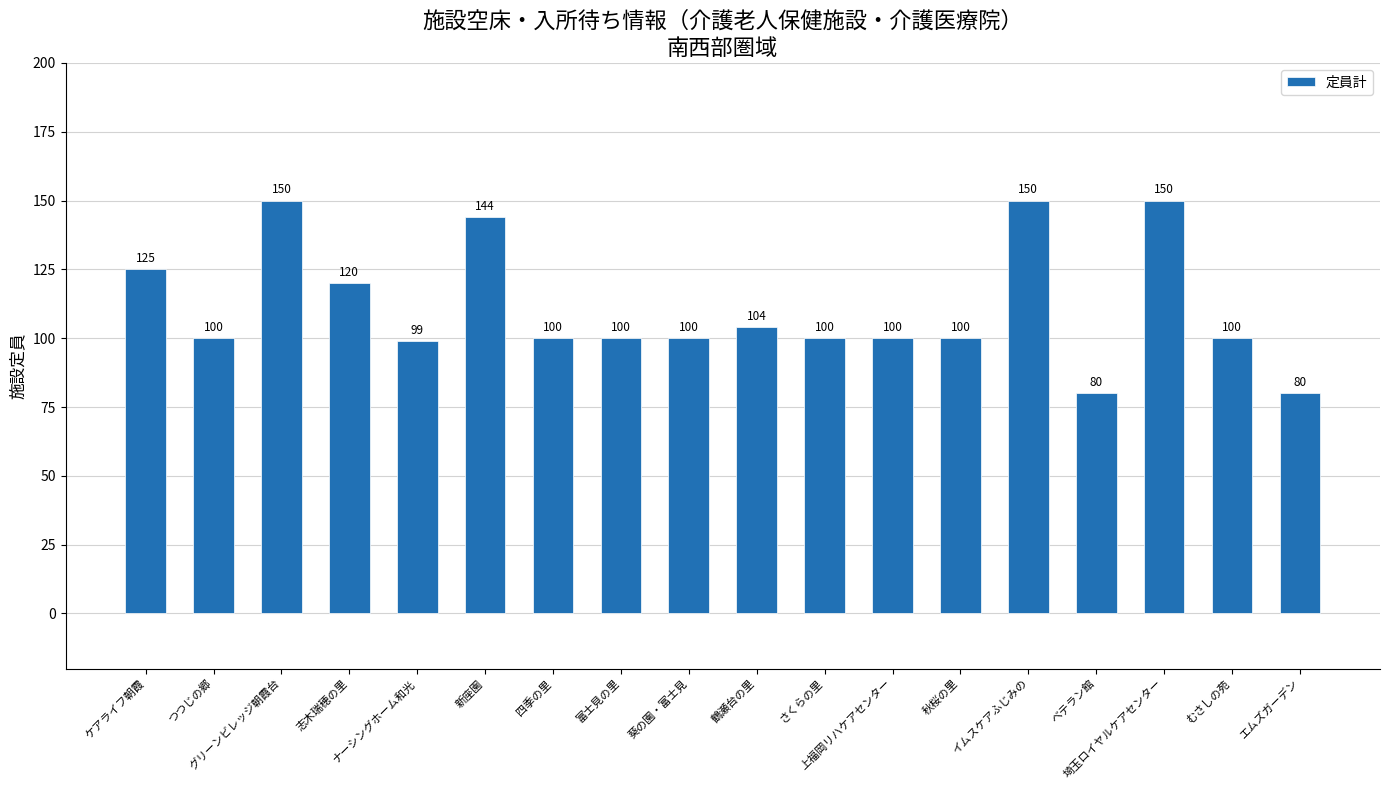

What is the smallest value displayed?

80